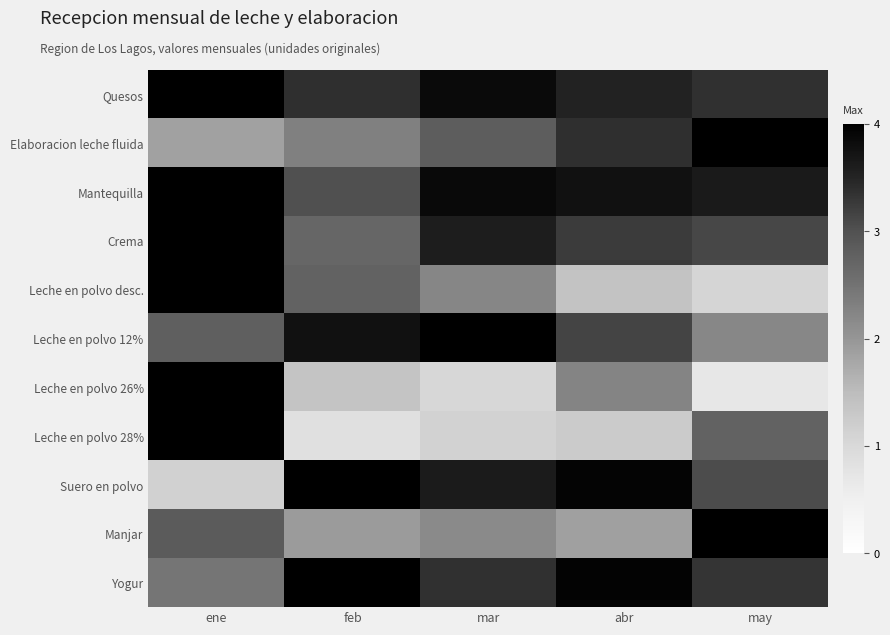

Reading left to right, what are all the values shown in this chart?

Quesos: ene=4.0	feb=3.4	mar=3.9	abr=3.5	may=3.4
Elaboracion leche fluida: ene=1.8	feb=2.3	mar=2.8	abr=3.4	may=4.0
Mantequilla: ene=4.0	feb=3.0	mar=3.9	abr=3.8	may=3.6
Crema: ene=4.0	feb=2.7	mar=3.6	abr=3.2	may=3.1
Leche en polvo desc.: ene=4.0	feb=2.7	mar=2.2	abr=1.4	may=1.1
Leche en polvo 12%: ene=2.8	feb=3.8	mar=4.0	abr=3.1	may=2.2
Leche en polvo 26%: ene=4.0	feb=1.4	mar=1.0	abr=2.2	may=0.7
Leche en polvo 28%: ene=4.0	feb=0.8	mar=1.1	abr=1.2	may=2.7
Suero en polvo: ene=1.1	feb=4.0	mar=3.6	abr=3.9	may=3.1
Manjar: ene=2.8	feb=1.9	mar=2.2	abr=1.9	may=4.0
Yogur: ene=2.5	feb=4.0	mar=3.4	abr=3.9	may=3.3